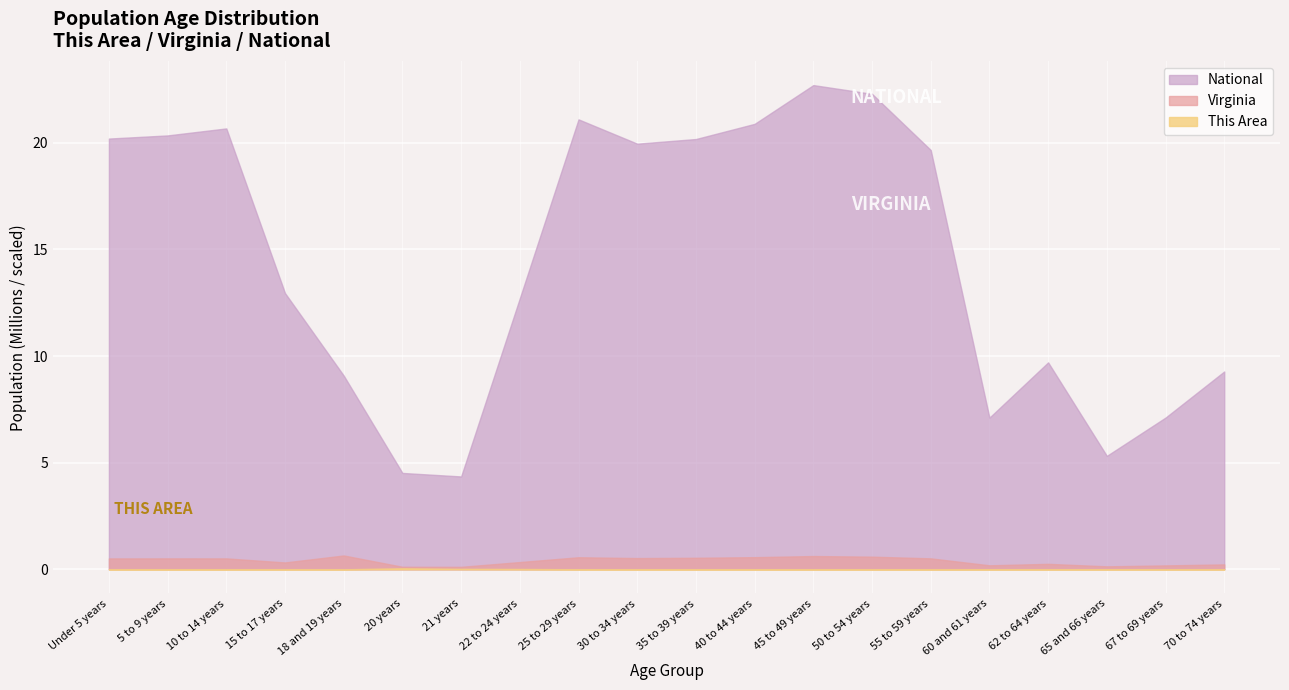

In This Area, how many points are higher than both neighbors (excluding endpoints)?

2